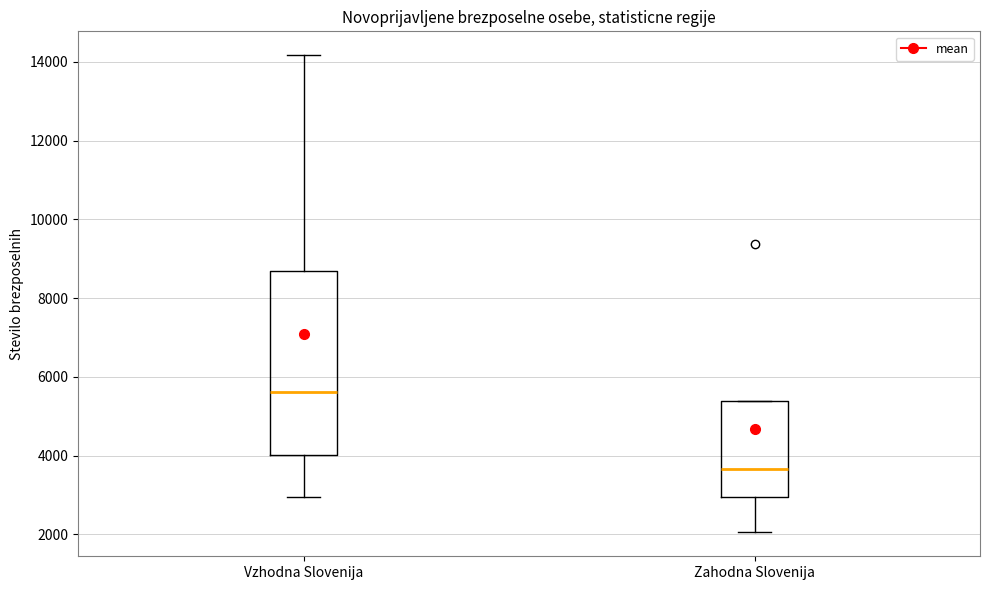

Reading left to right, transcribe this box plot: for each box, give where its median line is, the range the box spans, and where its two whiskers end, as read against the y-axis. The values are not printed on the chart, so give them approximately, as read against the axis.

Vzhodna Slovenija: median 5600, box 4000 to 8600, whiskers 3000 to 14200
Zahodna Slovenija: median 3600, box 3000 to 5400, whiskers 2000 to 5400